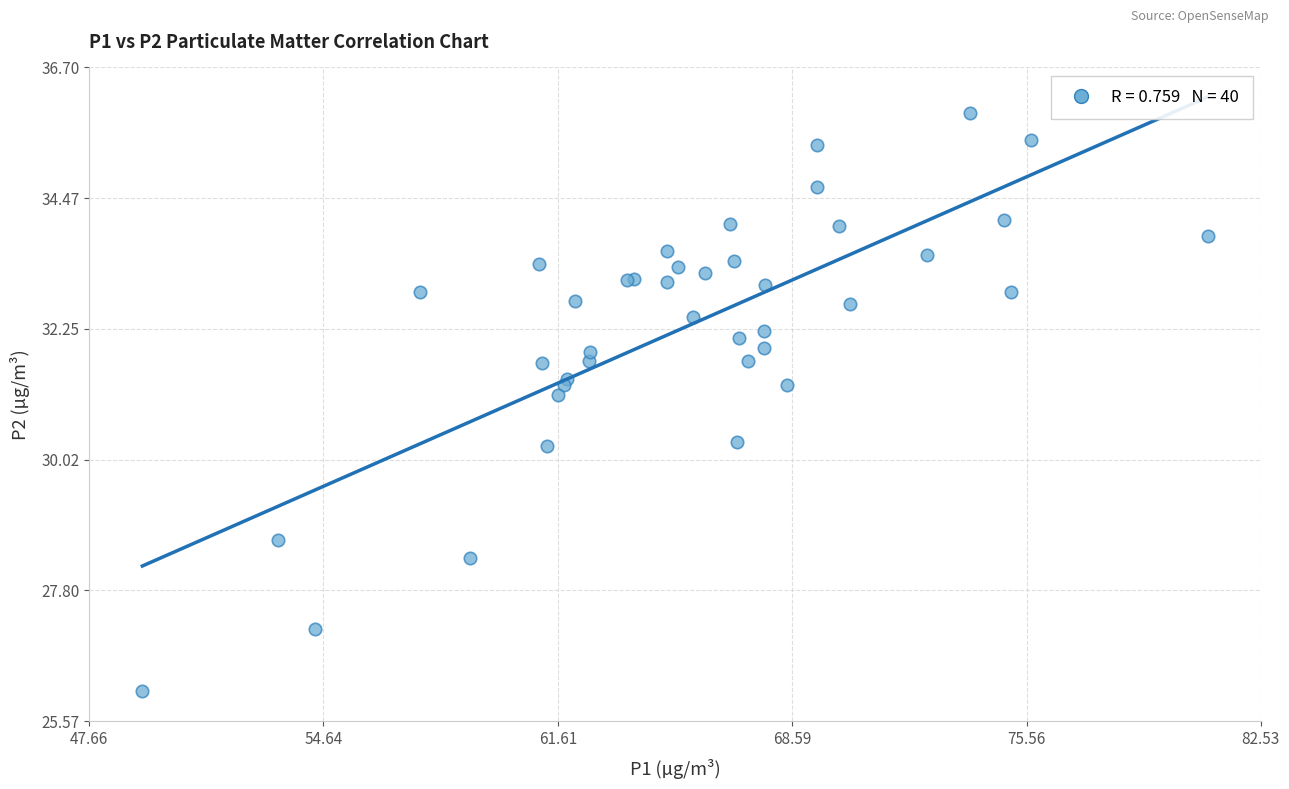

What Y value in the scatter plot is closest to 31?

31.1